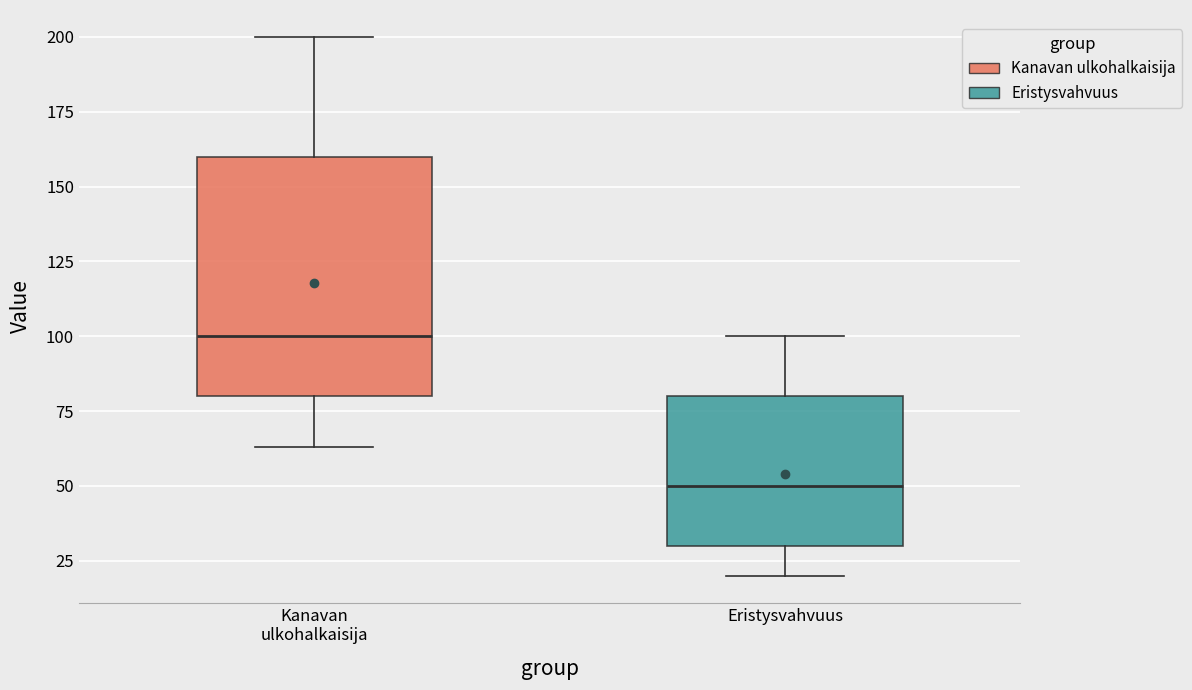

Reading left to right, read every box against the y-axis: the position of its median line, the range the box covers, and the ends of its whiskers. The values are not printed on the chart, so give them approximately, as read against the axis.

Kanavan ulkohalkaisija: median 100, box 80 to 160, whiskers 65 to 200
Eristysvahvuus: median 50, box 30 to 80, whiskers 20 to 100